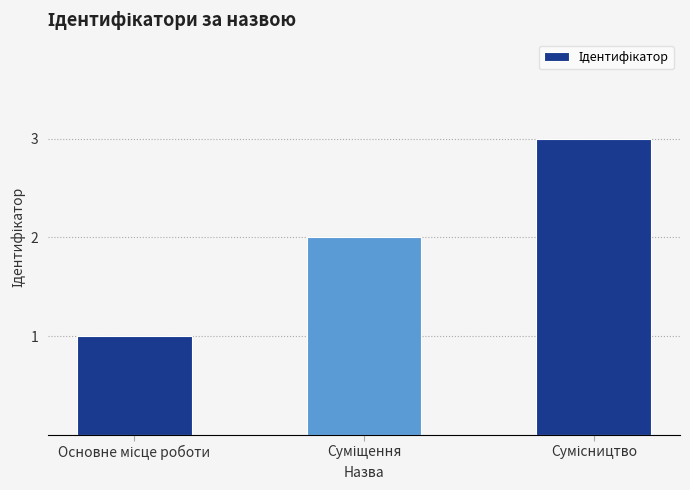

What is the greatest value displayed?

3